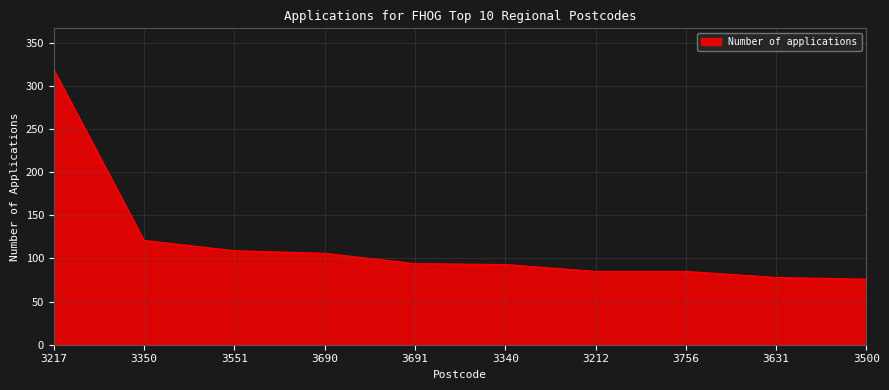

Which label corresponds to the largest value in the chart?

3217